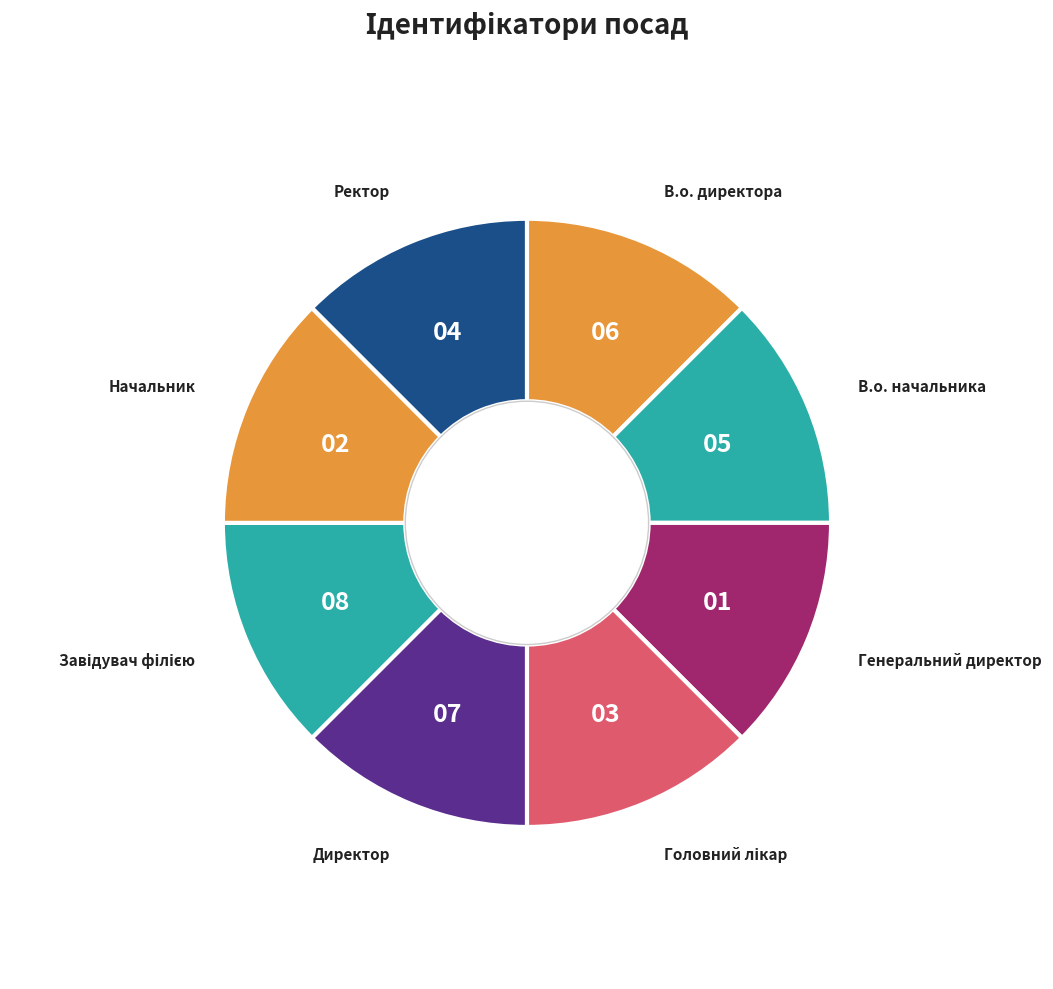

Approximately how many times larger is the value at В.о. директора compared to Начальник?

1.0